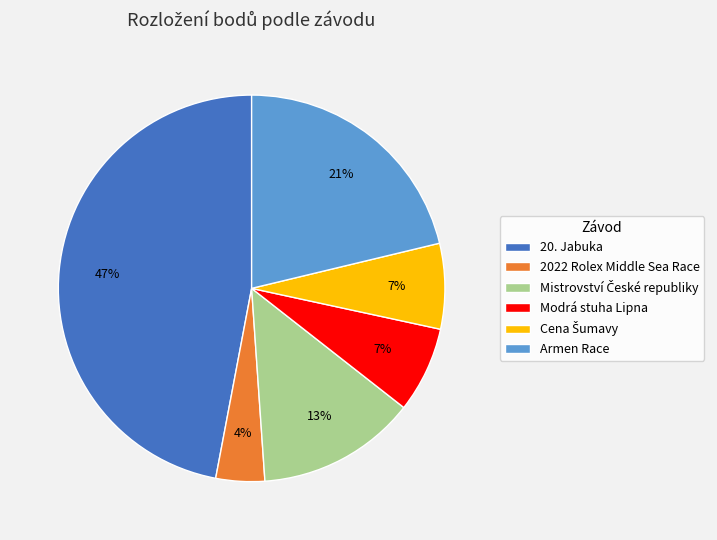

The Armen Race slice represents 29% of the pie. True or false?

False